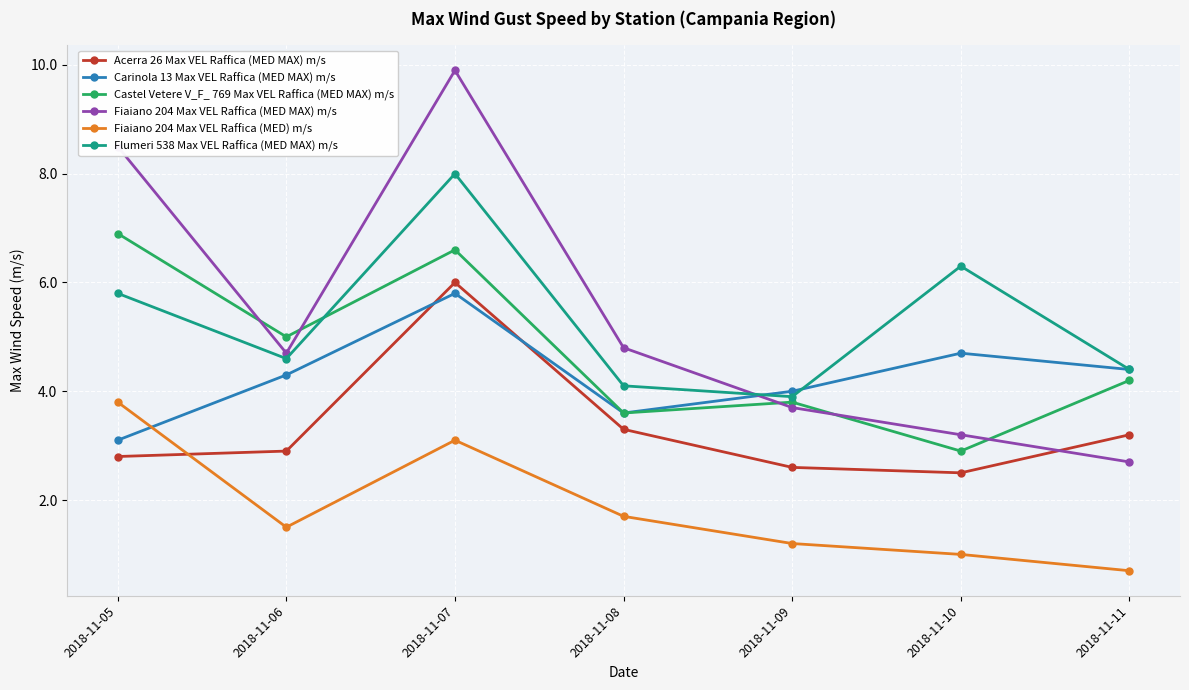

What are all the series names shown in the legend?

Acerra 26 Max VEL Raffica (MED MAX) m/s, Carinola 13 Max VEL Raffica (MED MAX) m/s, Castel Vetere V_F_ 769 Max VEL Raffica (MED MAX) m/s, Fiaiano 204 Max VEL Raffica (MED MAX) m/s, Fiaiano 204 Max VEL Raffica (MED) m/s, Flumeri 538 Max VEL Raffica (MED MAX) m/s